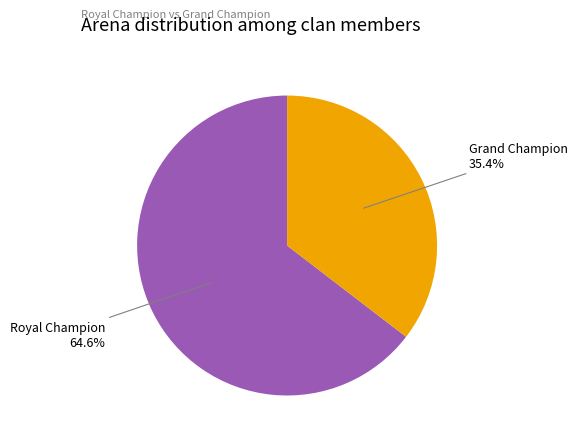

Is there a majority slice in this chart?

Yes